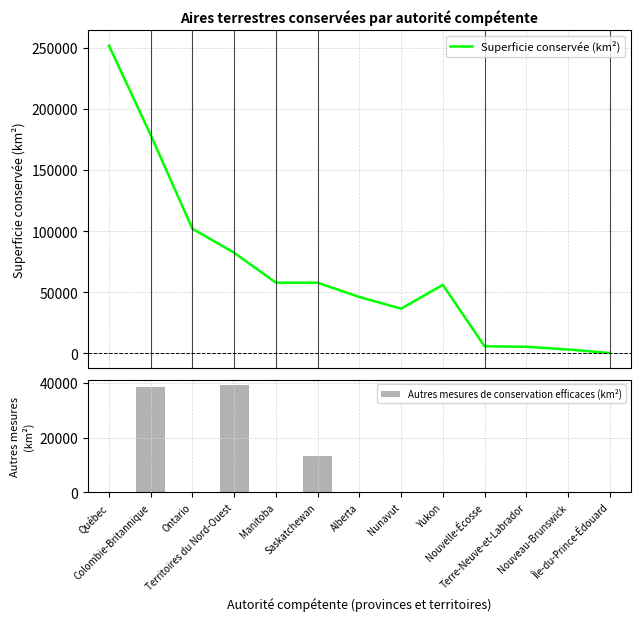

The Autres mesures de conservation efficaces (km²) series shows 321 at Manitoba. True or false?

False